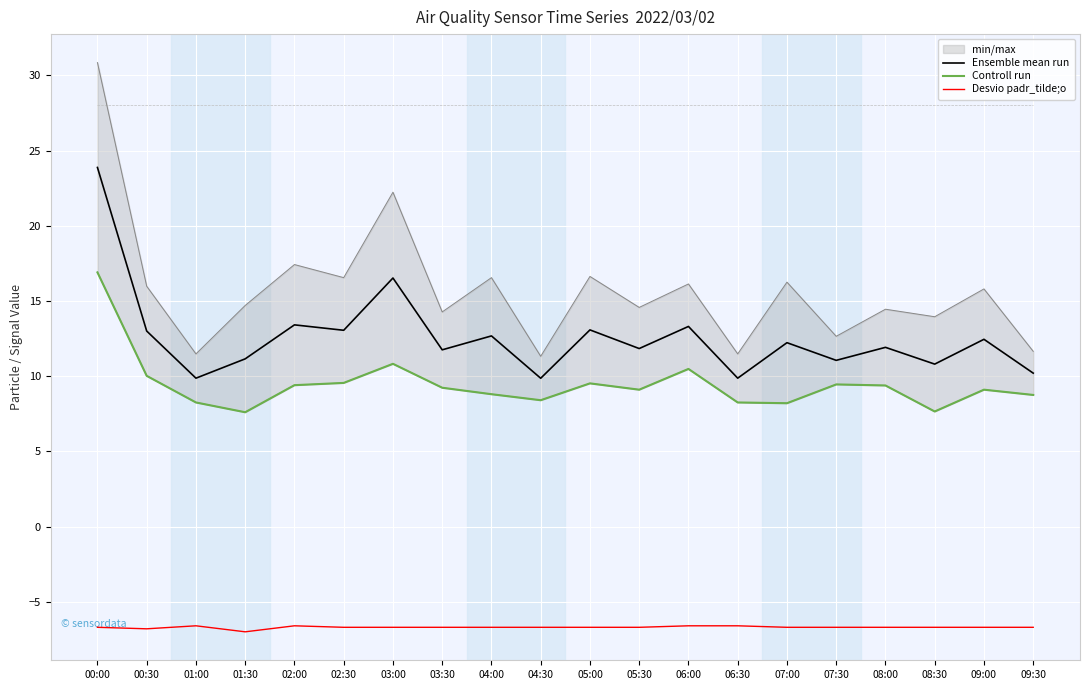

What is the total value across all series at 03:30?

14.3